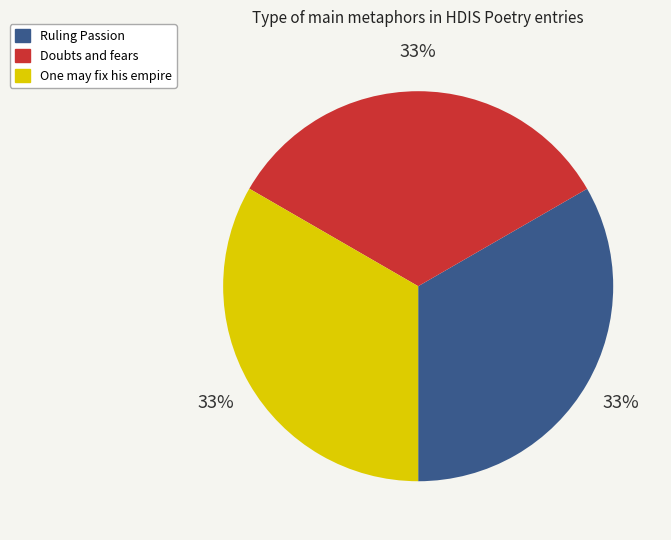

True or false: Doubts and fears accounts for 28% of the total.

False